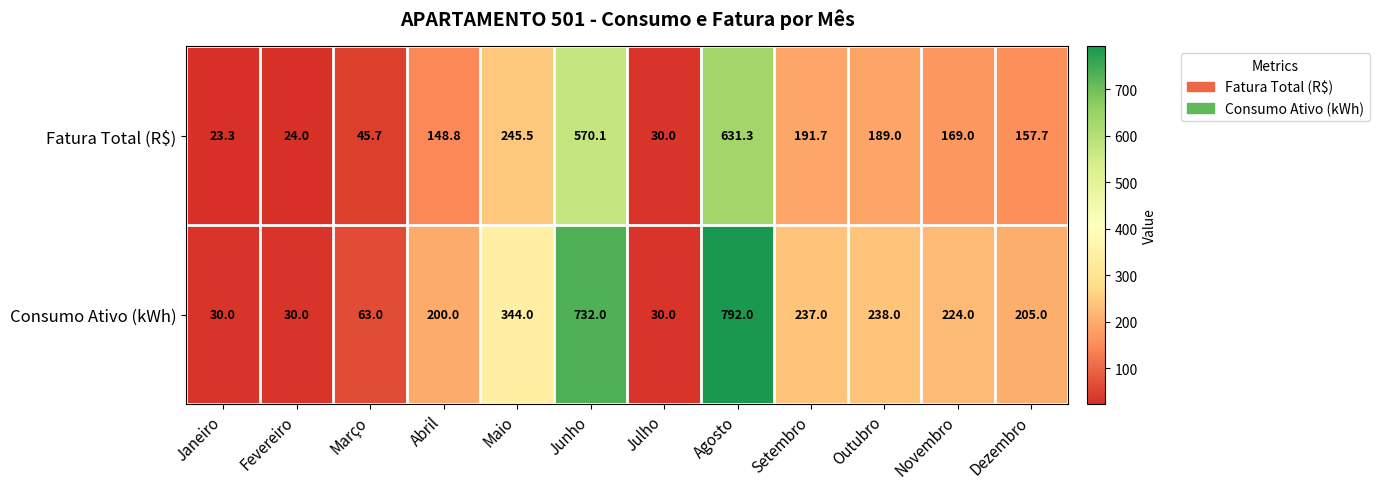

What is the maximum value shown in the chart?

792.0